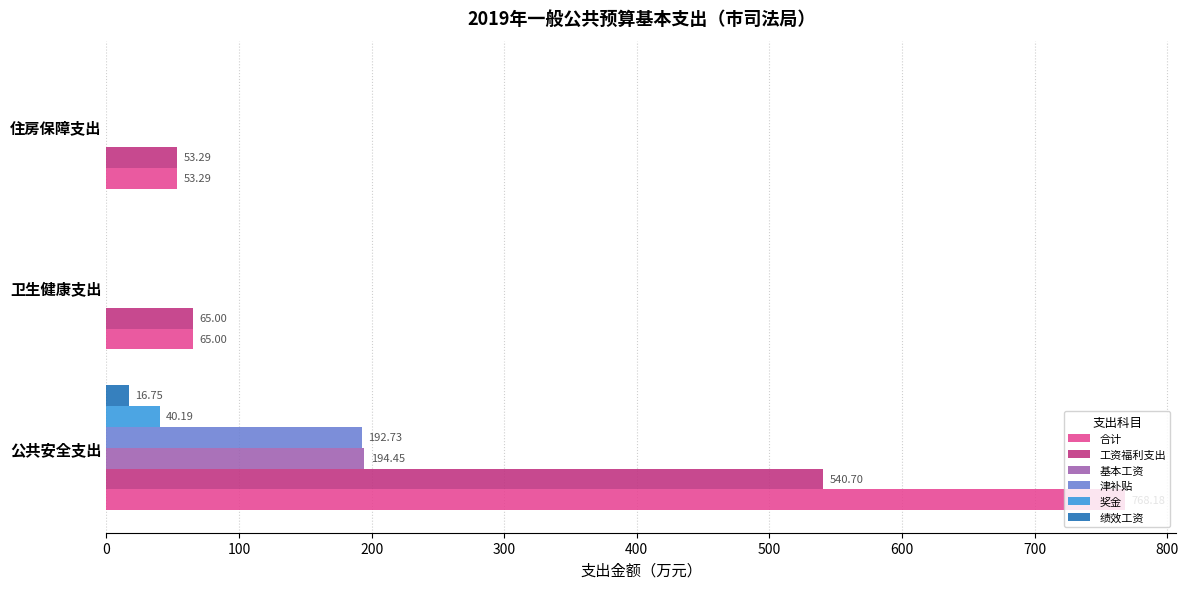

How many distinct data groups are displayed?

6